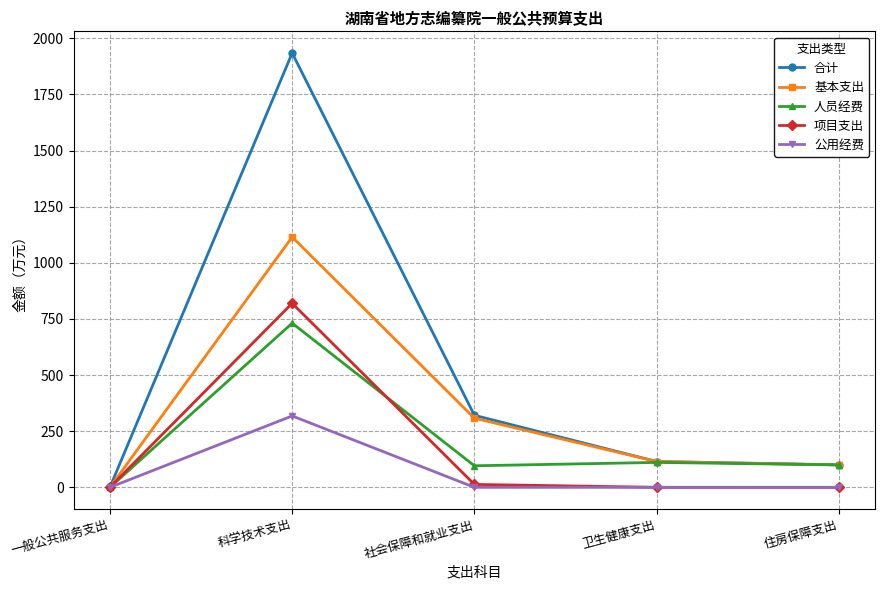

What is the spread (max minus min) of values at 一般公共服务支出?

0.5